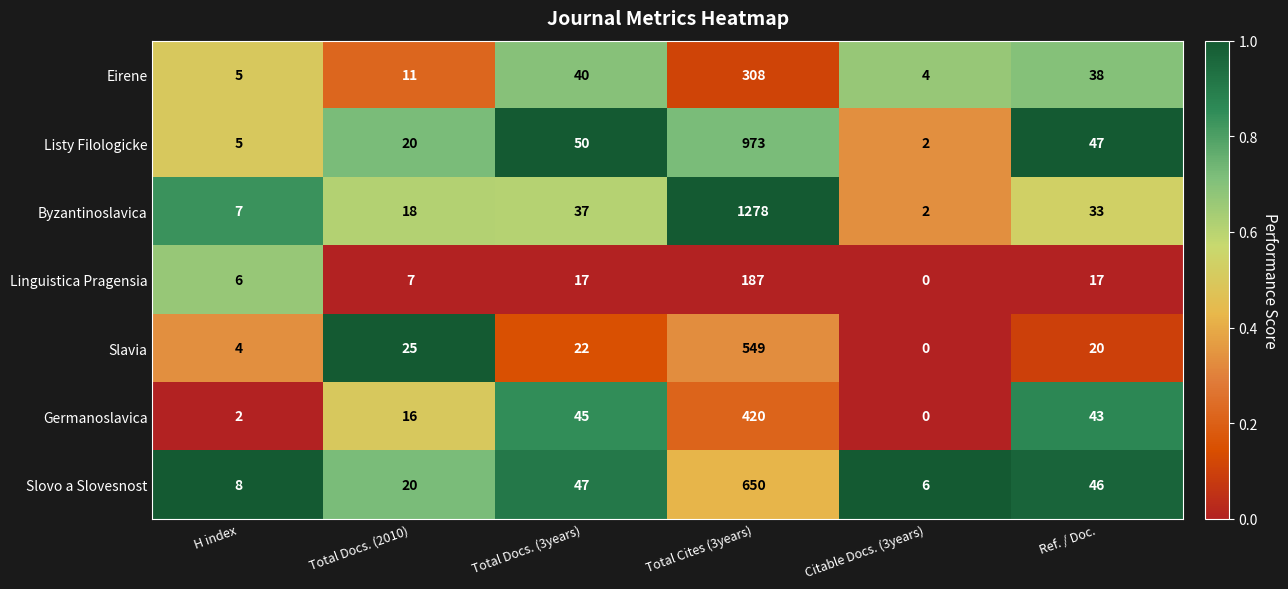

At which category does the chart reach its peak across all series?

Total Cites (3years)